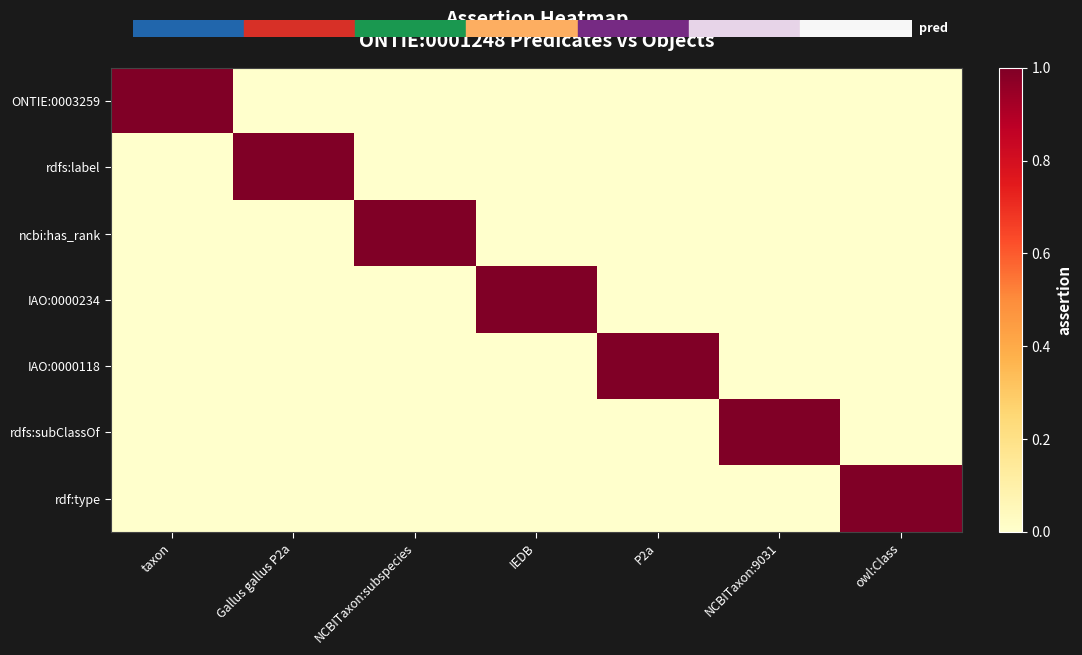

Rank the series by their maximum value, from lowest to highest.

ONTIE:0003259, rdfs:label, ncbi:has_rank, IAO:0000234, IAO:0000118, rdfs:subClassOf, rdf:type